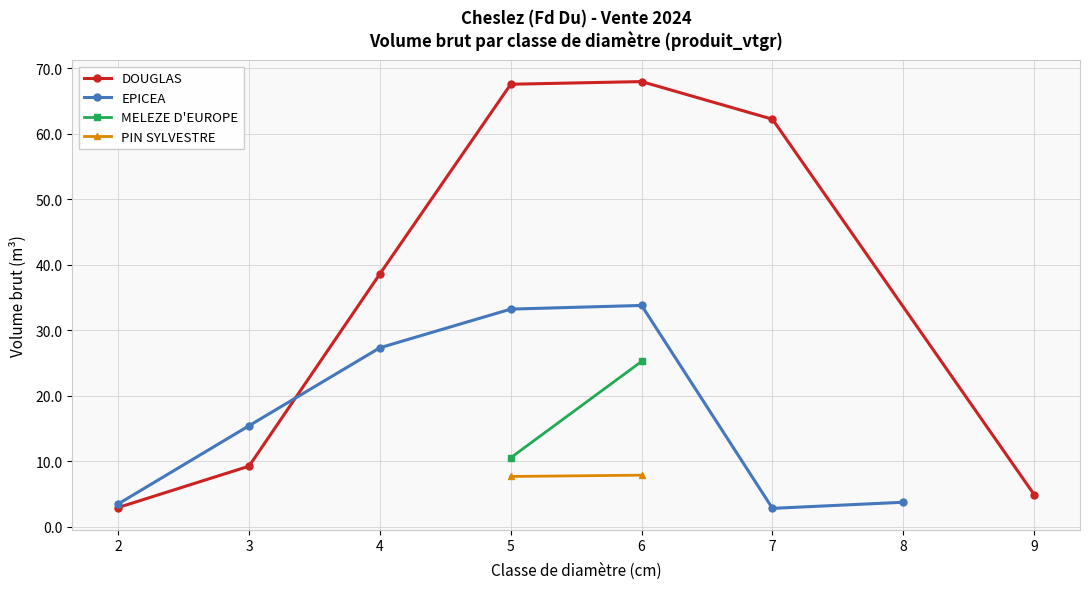

In EPICEA, how many points are lower than both neighbors (excluding endpoints)?

1